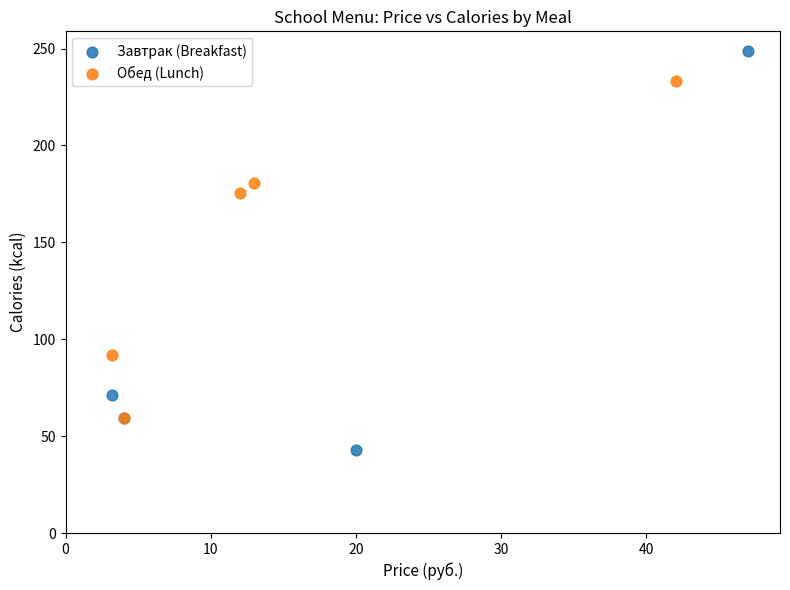

Which series contains the lowest Y value?

Завтрак (Breakfast)